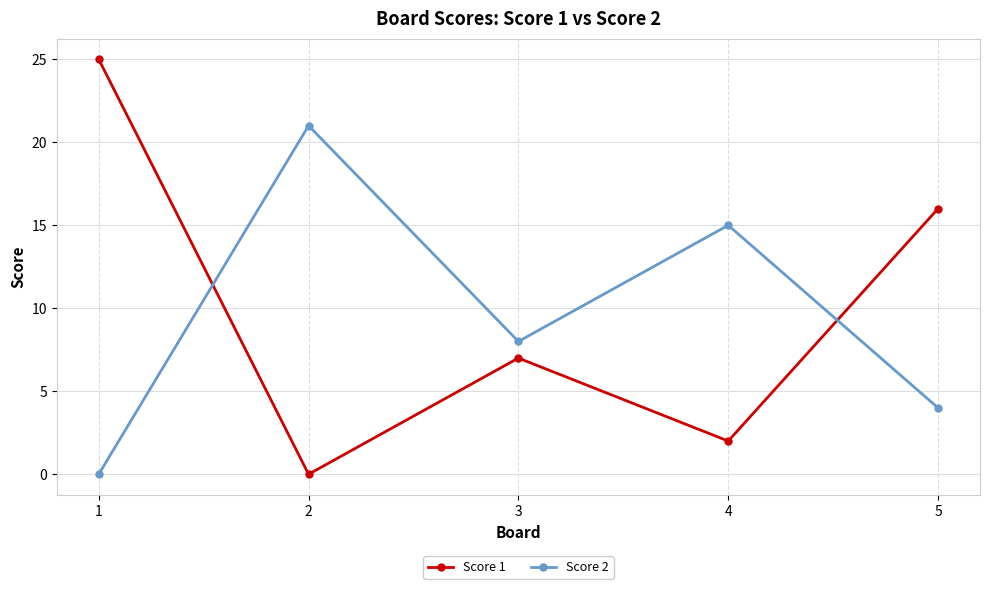

What is the approximate value of Score 2 at 3, to the nearest 10?

10